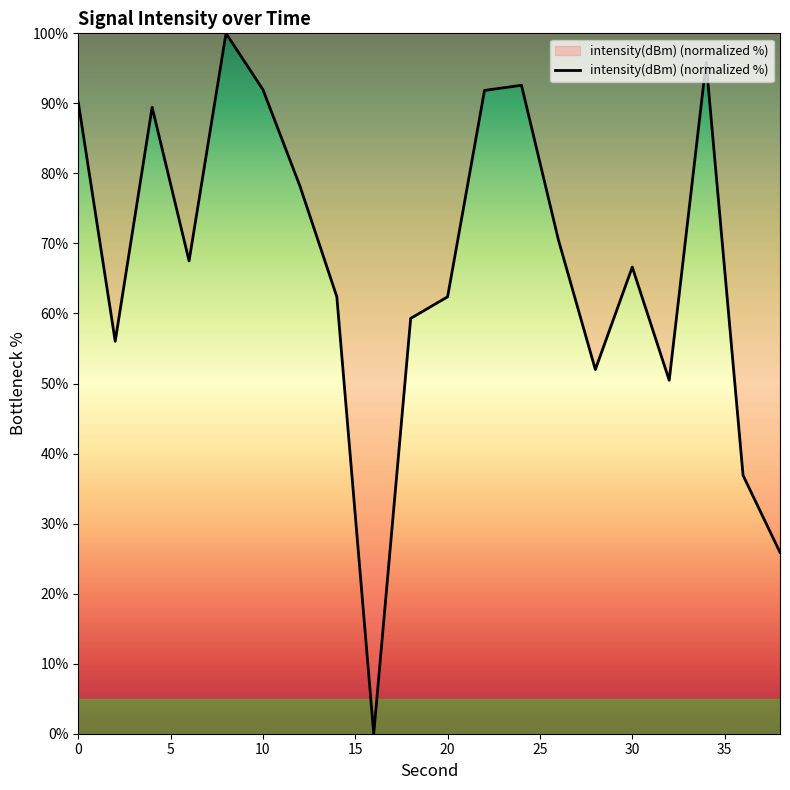

What is the difference between the maximum and minimum values?

100.0